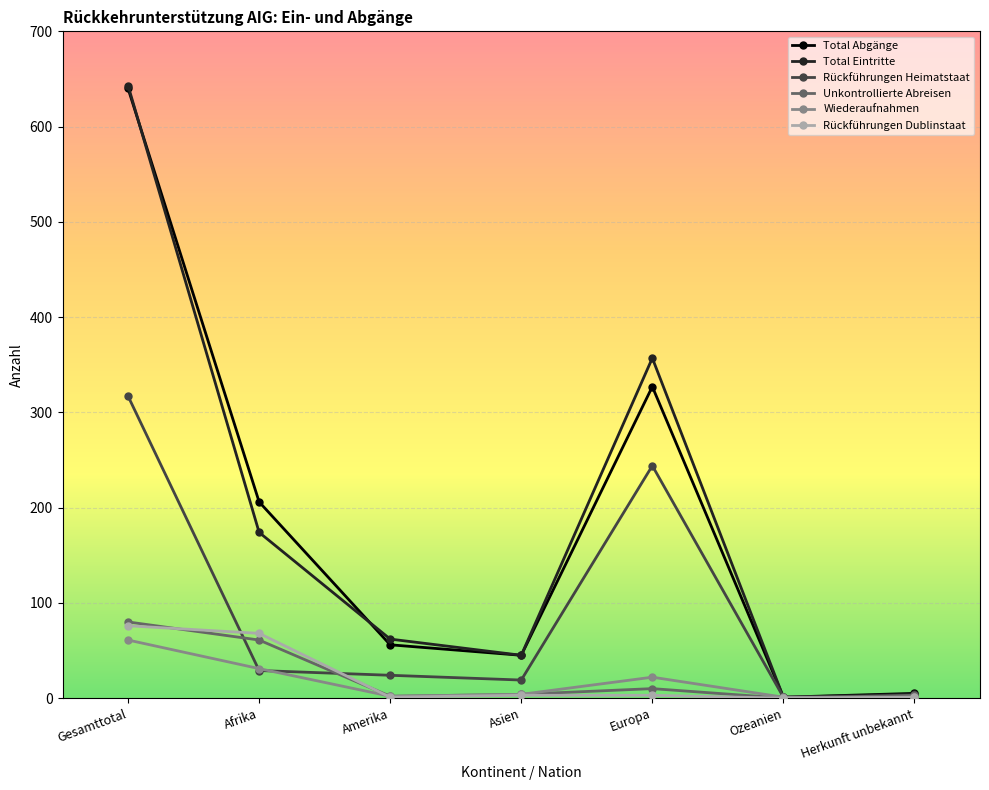

At which label is Unkontrollierte Abreisen closest to 40?

Afrika